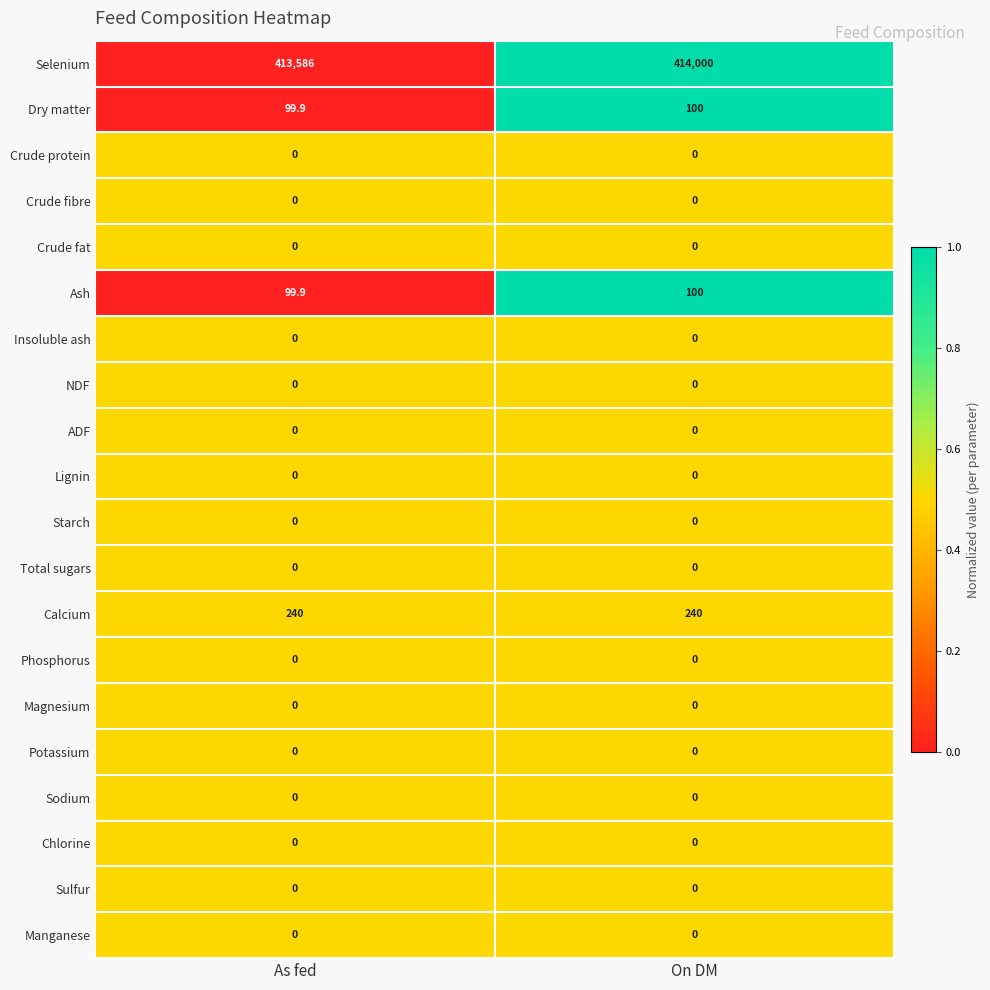

Which series changed the most between As fed and On DM?

Selenium